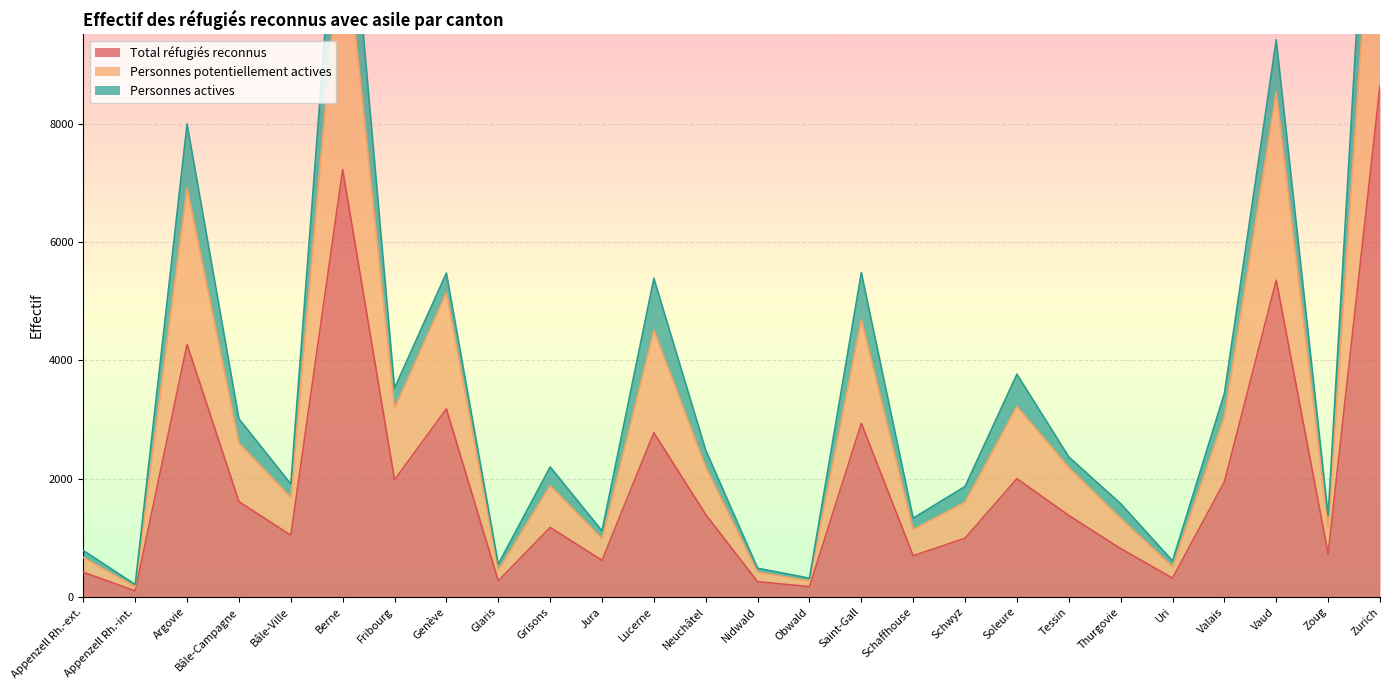

In Personnes potentiellement actives, how many points are higher than both neighbors (excluding endpoints)?

8